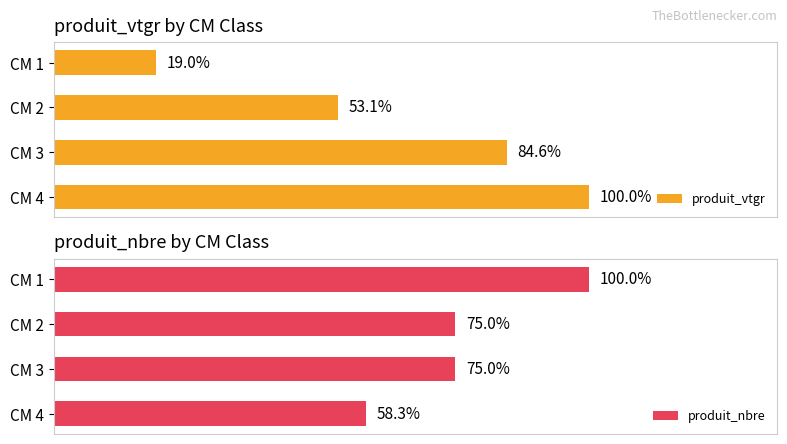

At CM 1, list the series in order from smallest to largest.

produit_vtgr, produit_nbre